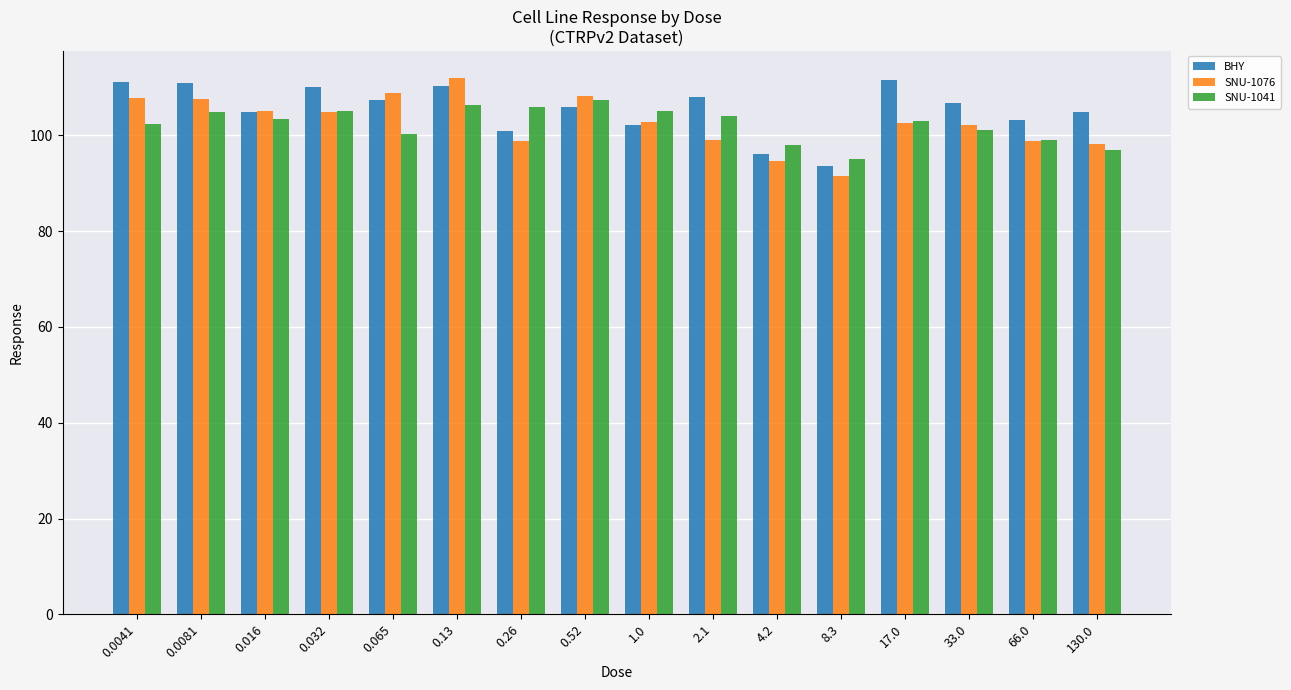

How many series are shown in this chart?

3